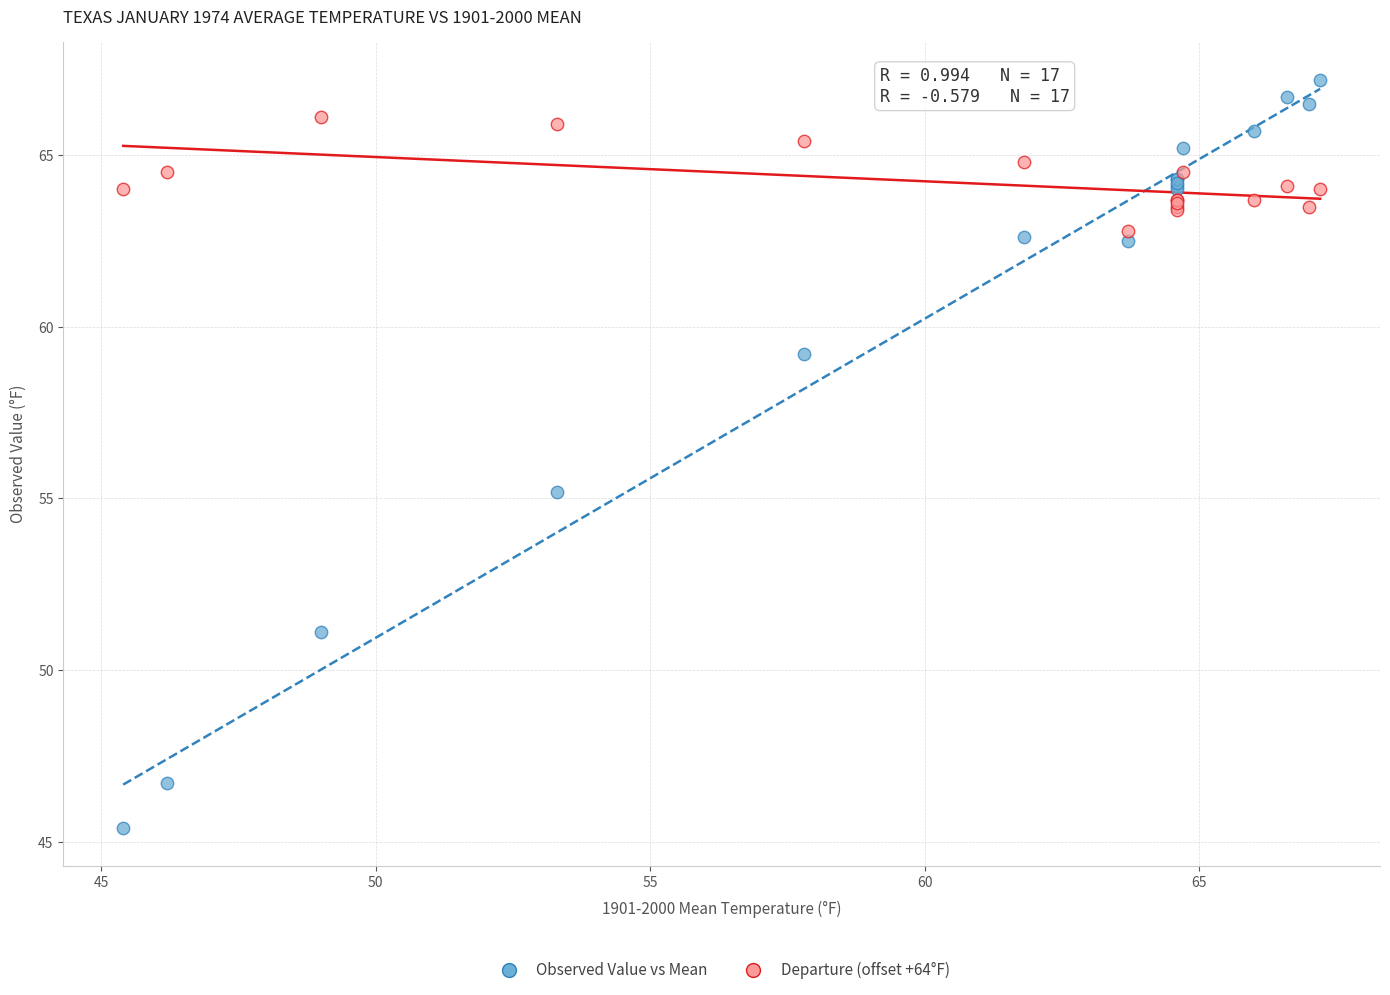

Which series has the widest spread of Y values?

Observed Value vs Mean